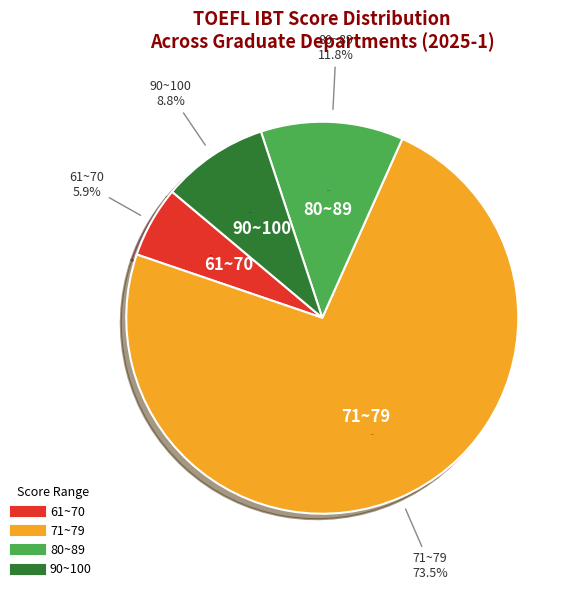

Is it true that 24 is 17% of the pie?

False